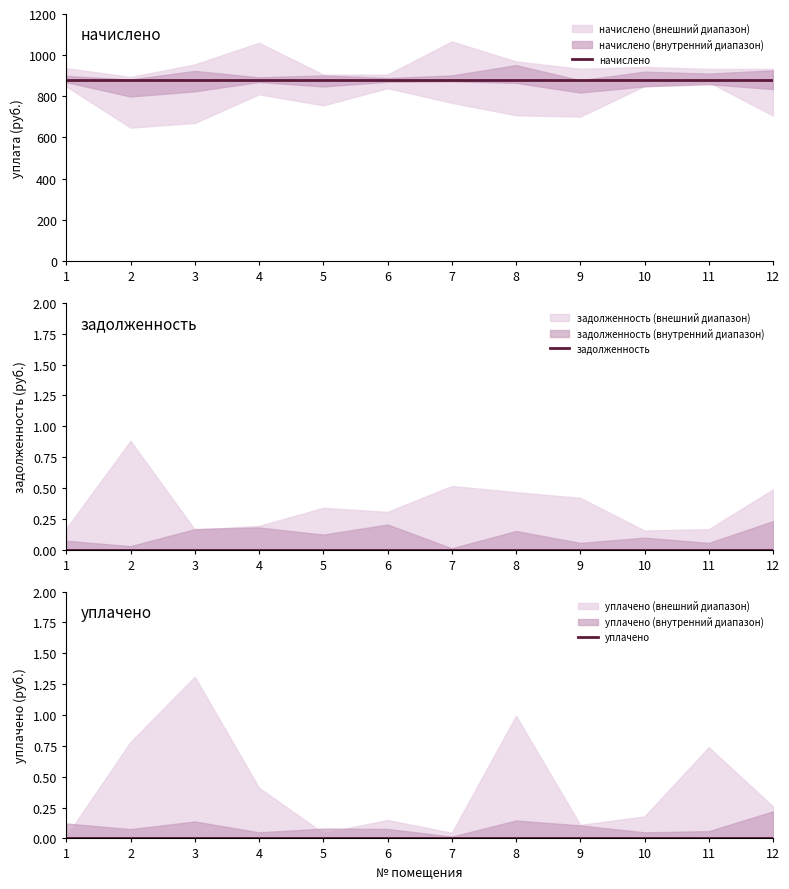

Between 3 and 9, which is larger?

3